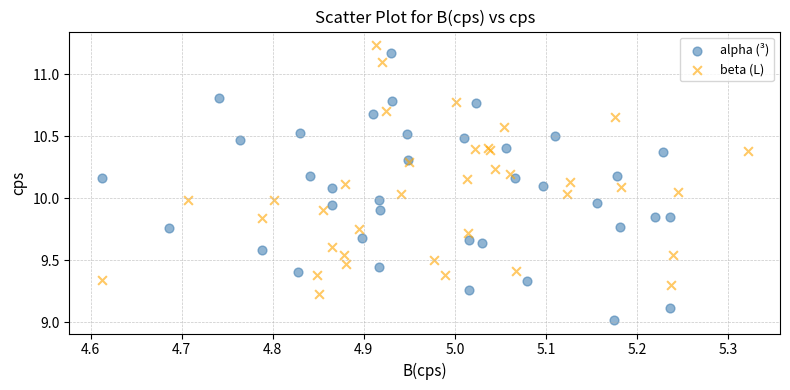

Which series contains the lowest Y value?

alpha (³)